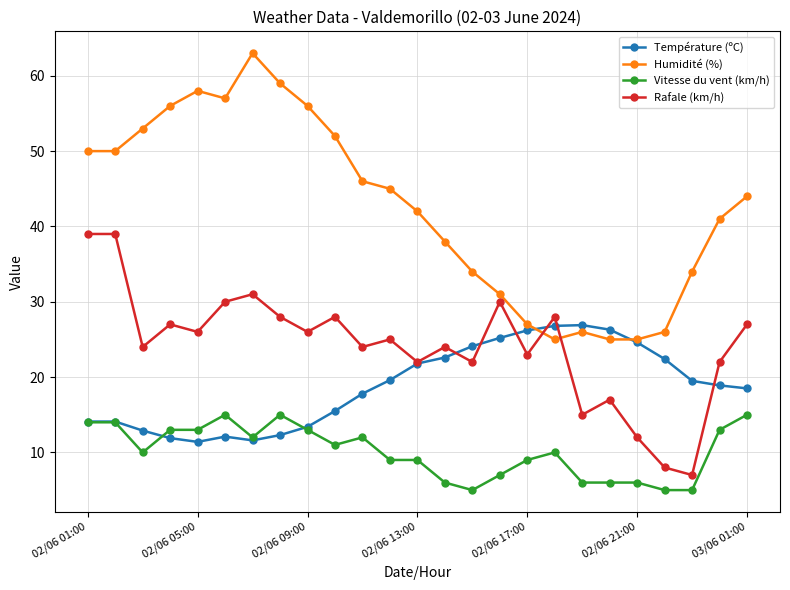

What is the minimum value for Rafale (km/h)?

7.0